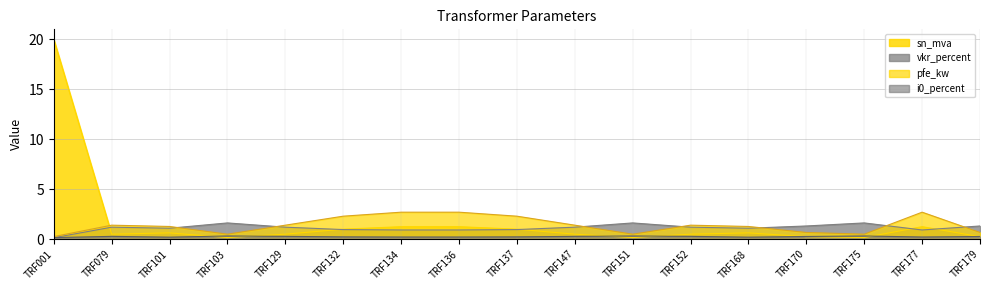

What is the value of the sn_mva point at the 8th from the left?

1.2